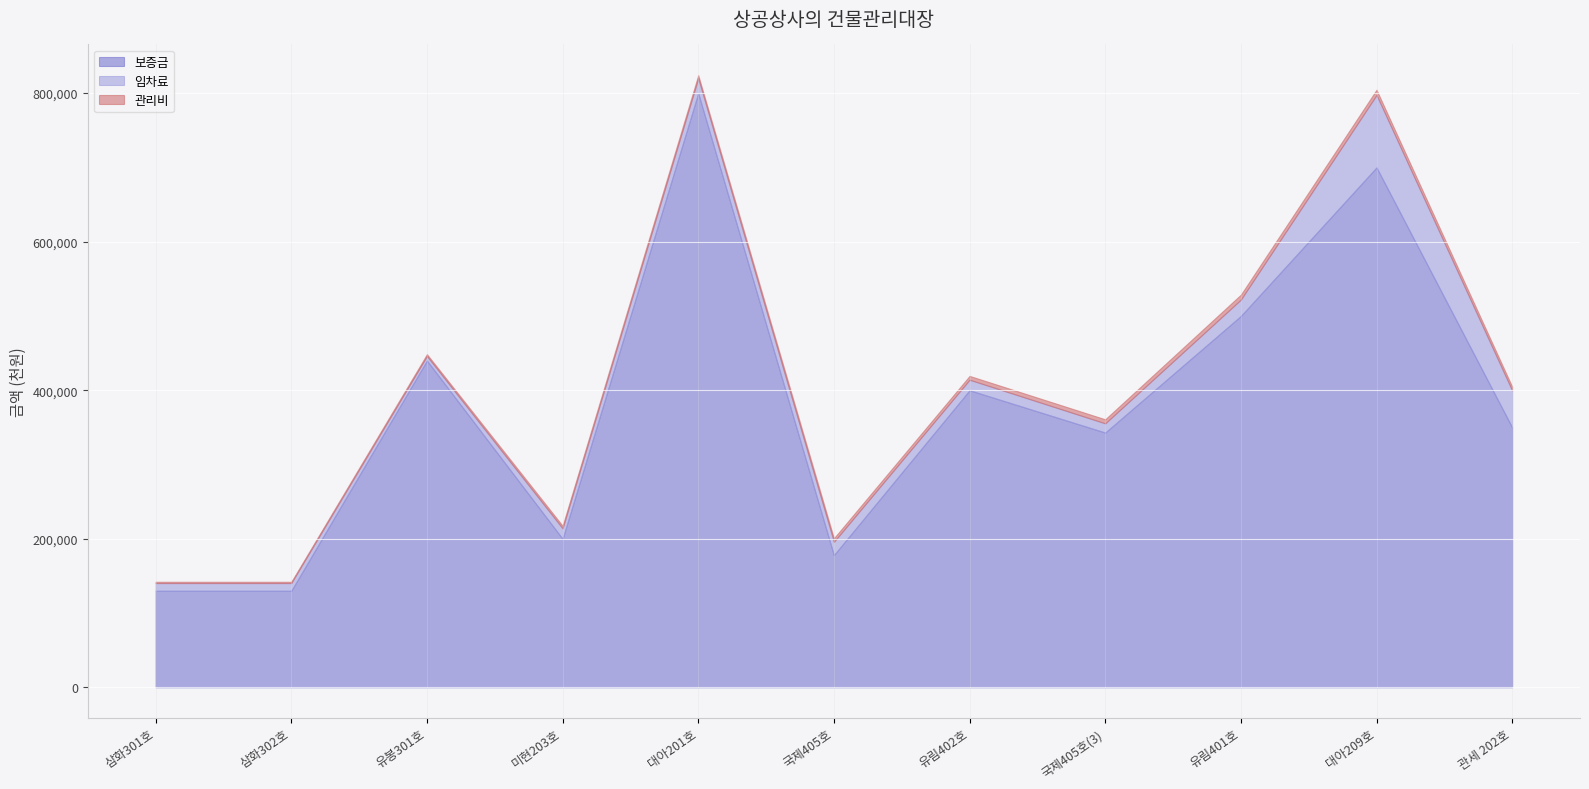

What is the value of the 임차료 point at the 9th from the left?

22000